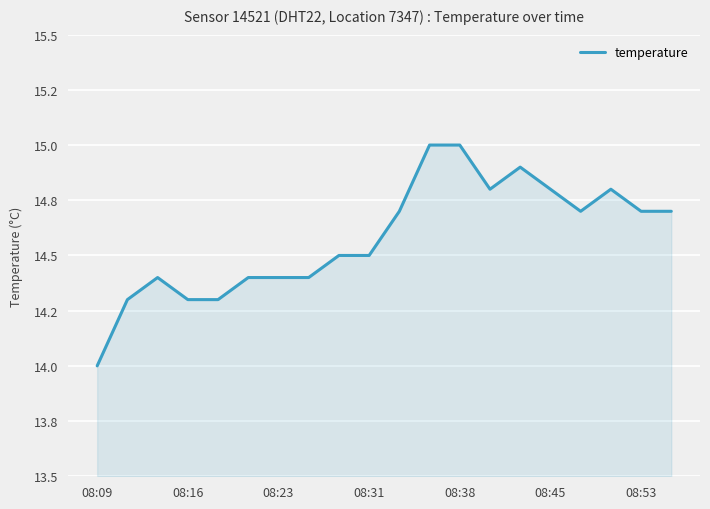

What is the minimum value shown in the chart?

14.0